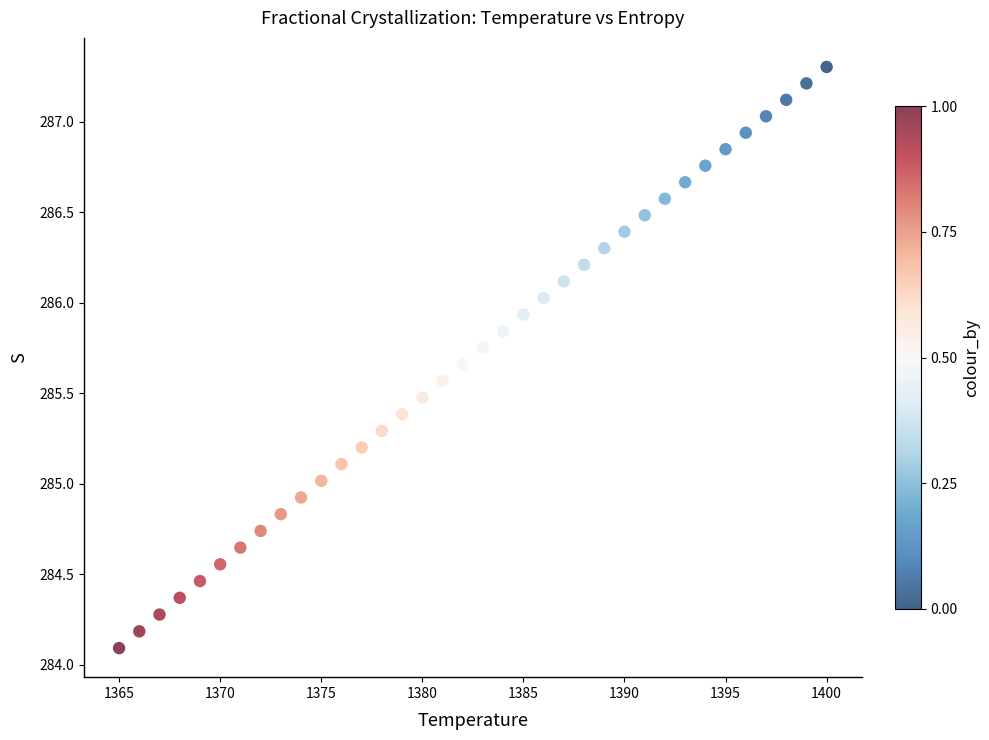

What is the range of Y values (max minus min)?

3.2